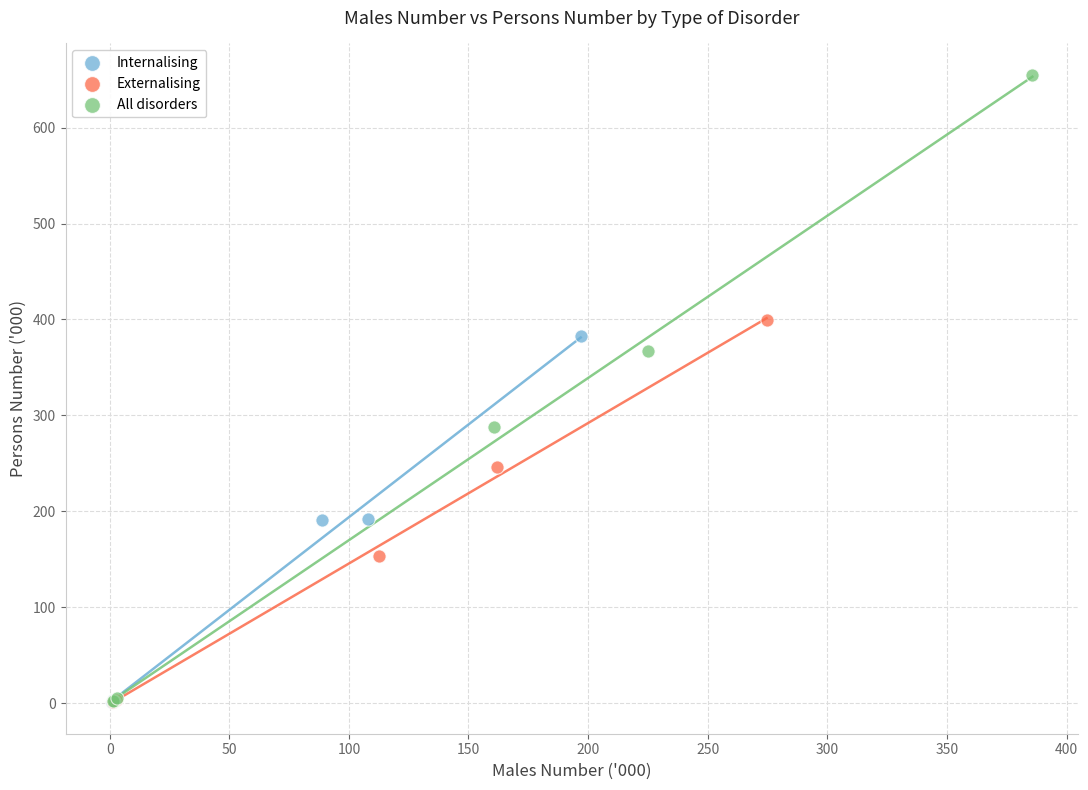

Which series contains the highest Y value?

All disorders